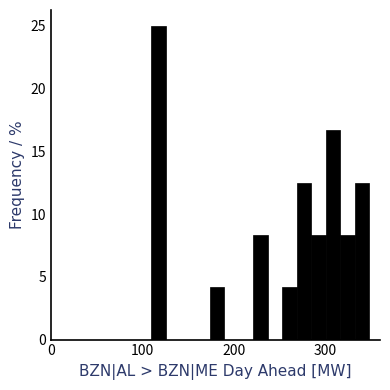

Read against the x-axis, roughly where is the centre of the tallest bar?

120